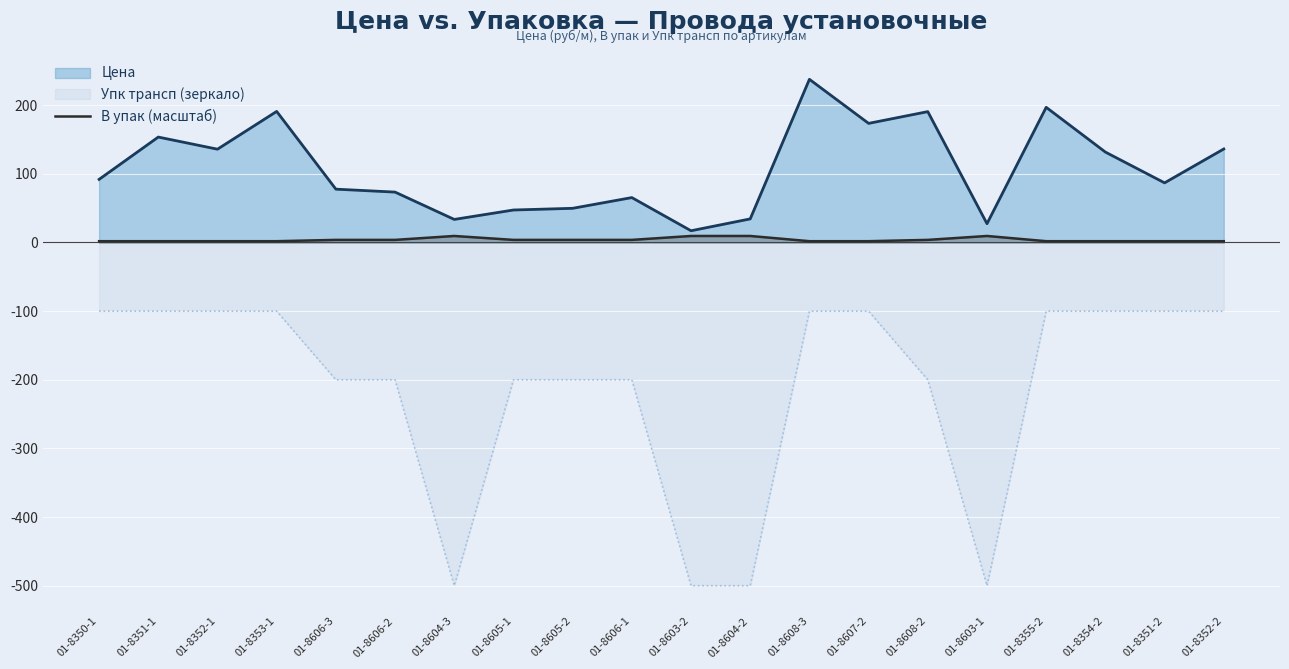

The chart shows a value of 3.8 at 01-8605-2. True or false?

True